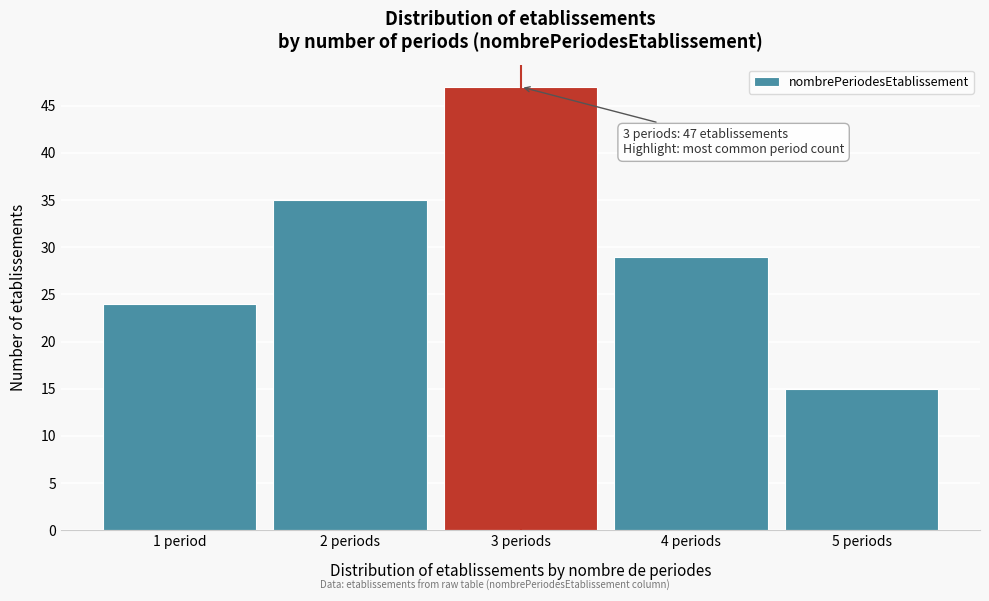

Reading right to left, list all the values displayed in this chart.

15	29	47	35	24